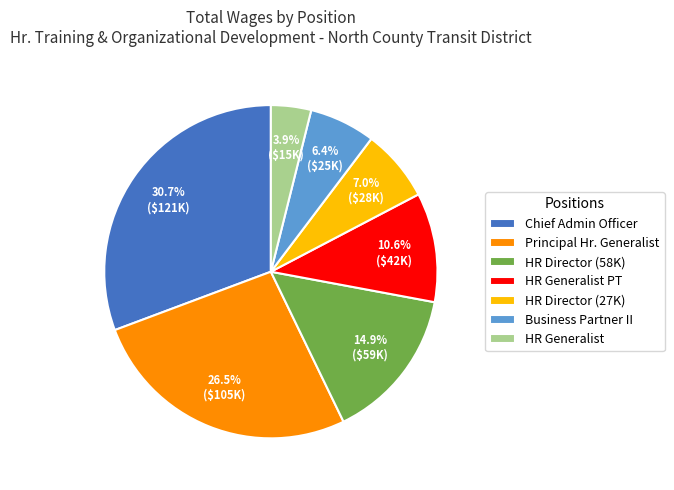

What is the ratio of the value at Principal Hr. Generalist to the value at HR Generalist?

6.8